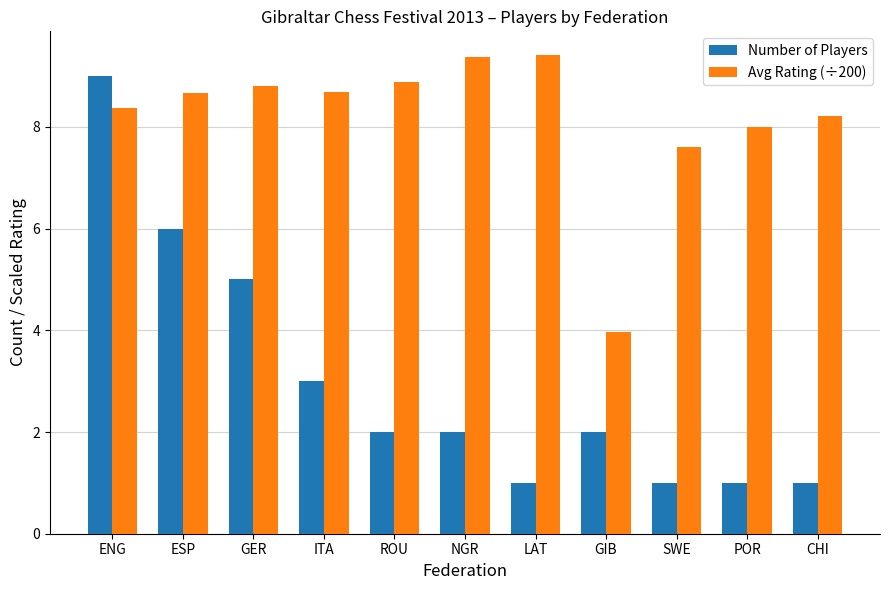

What is the label of the 8th bar from the left?

GIB